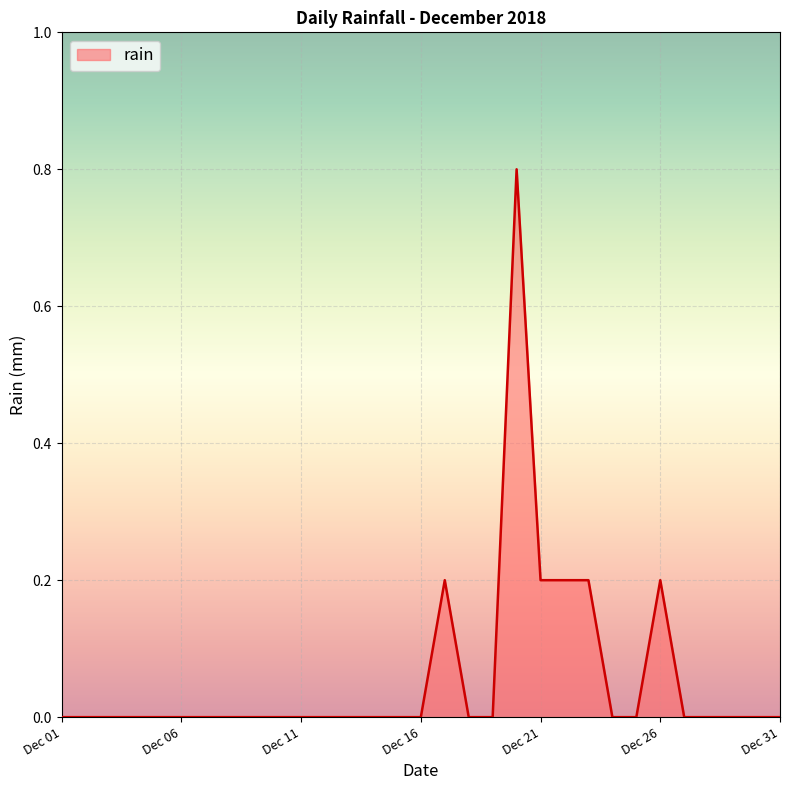

How many lines are shown in the chart?

1